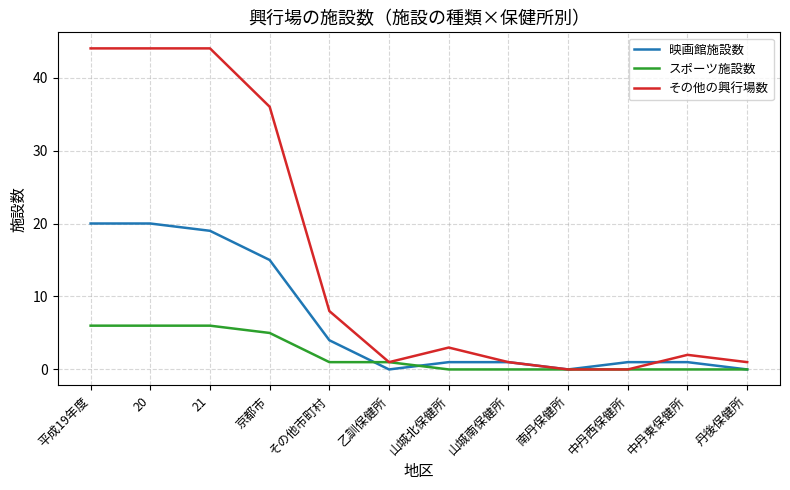

List the series in order of their peak value, lowest first.

スポーツ施設数, 映画館施設数, その他の興行場数